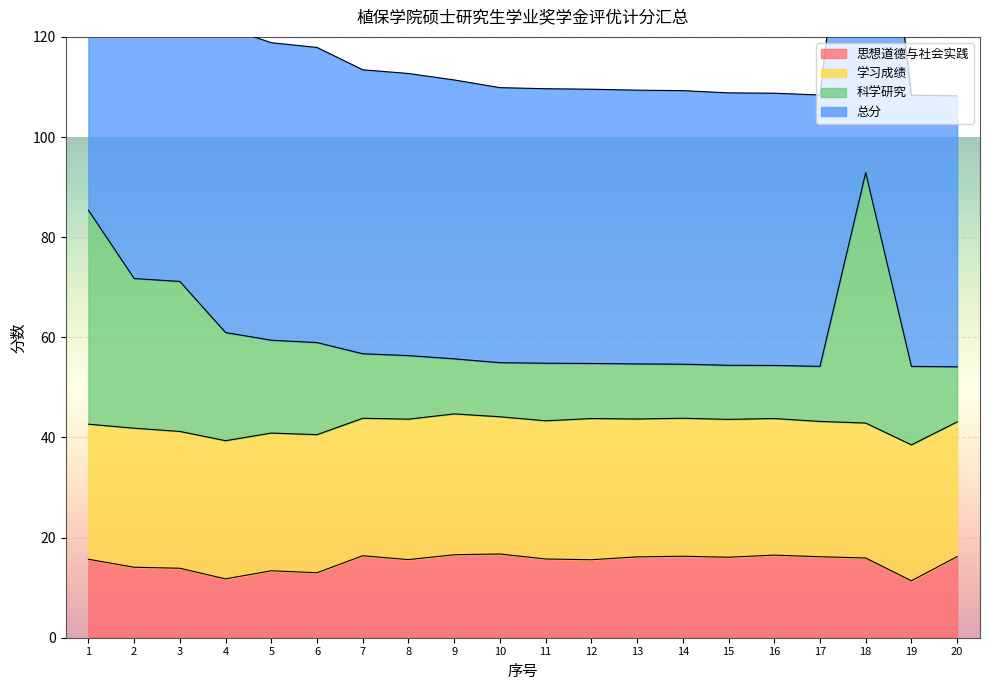

Which series has the widest spread of values?

总分